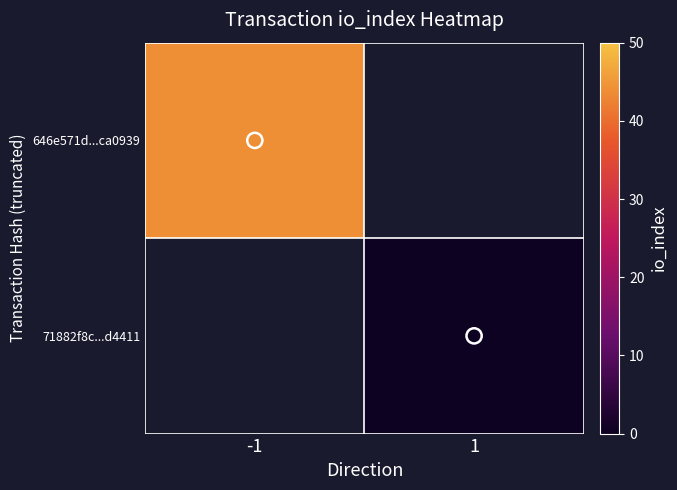

Which category has the lowest value across all series?

1